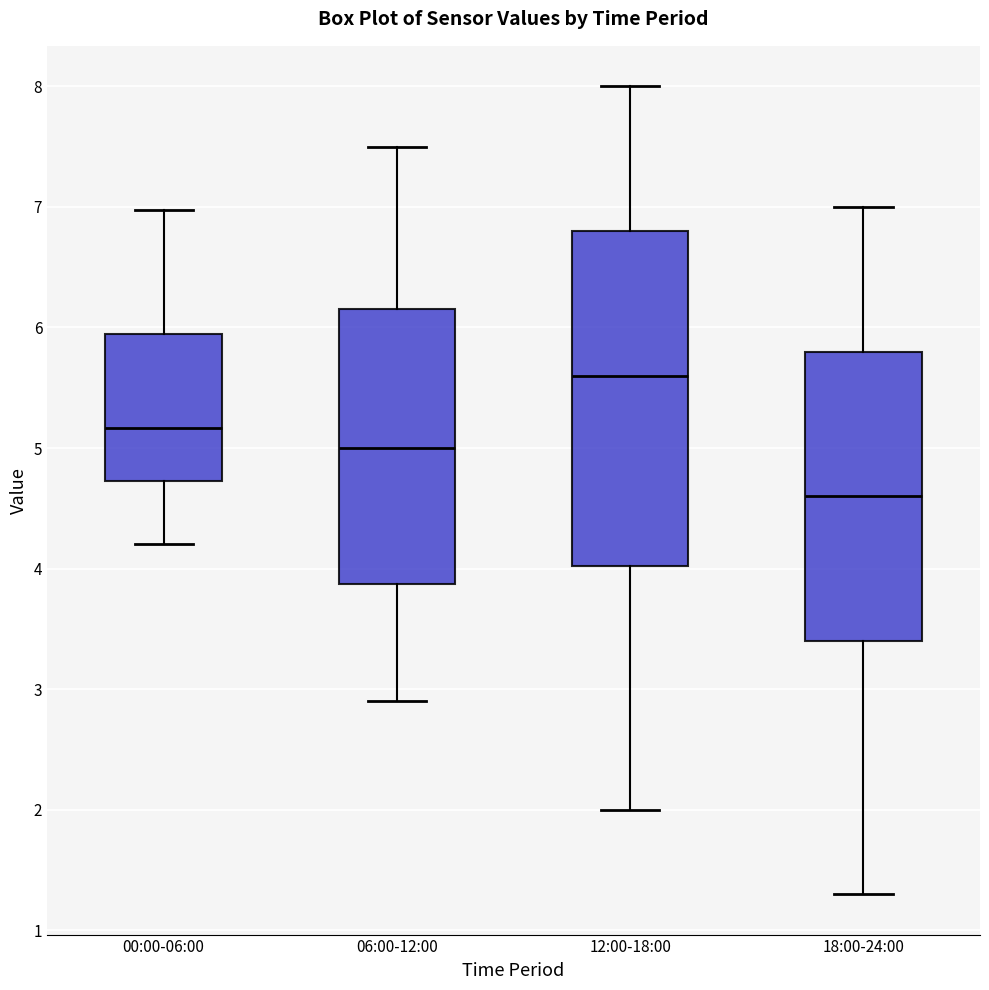

Reading left to right, transcribe this box plot: for each box, give where its median line is, the range the box spans, and where its two whiskers end, as read against the y-axis. The values are not printed on the chart, so give them approximately, as read against the axis.

00:00-06:00: median 5.2, box 4.7 to 5.9, whiskers 4.2 to 7.0
06:00-12:00: median 5.0, box 3.9 to 6.2, whiskers 2.9 to 7.5
12:00-18:00: median 5.6, box 4.0 to 6.8, whiskers 2.0 to 8.0
18:00-24:00: median 4.6, box 3.4 to 5.8, whiskers 1.3 to 7.0